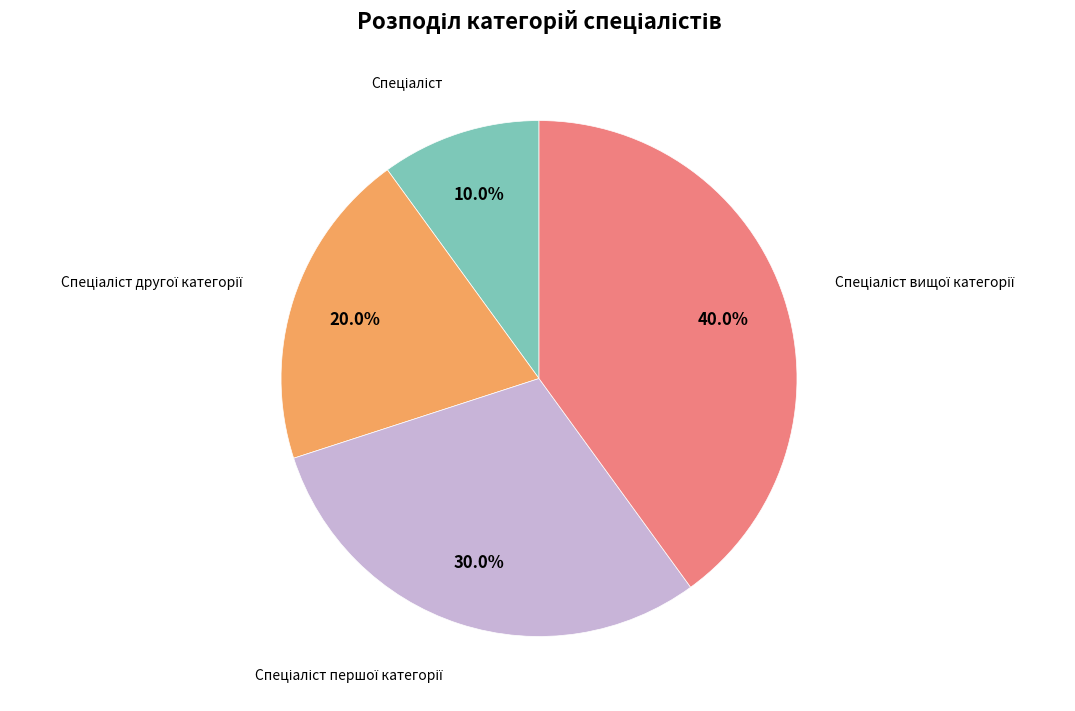

Is there a majority slice in this chart?

No